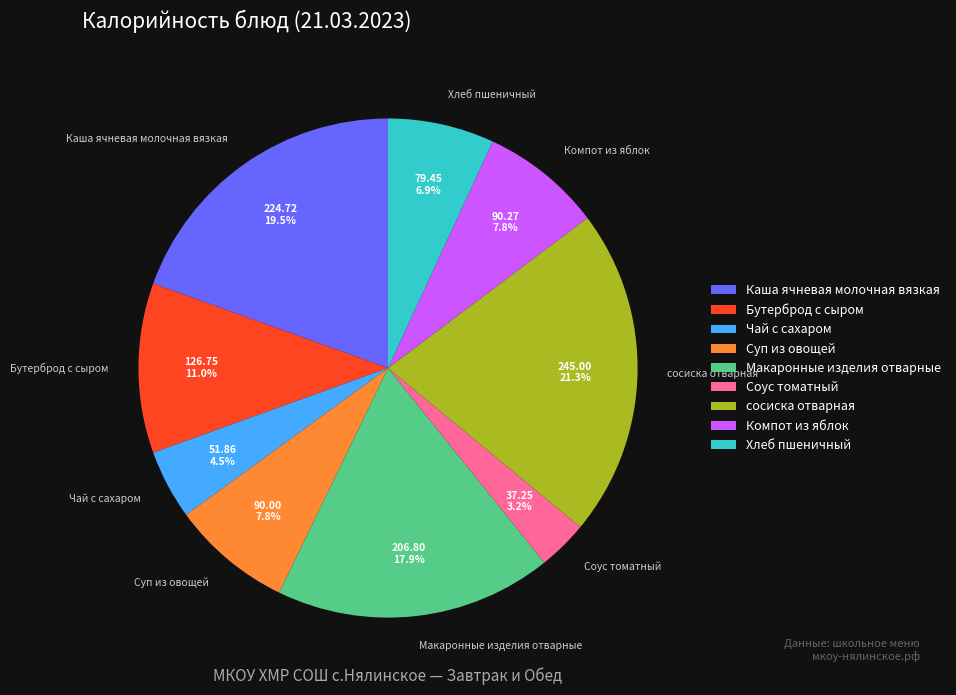

Is there a majority slice in this chart?

No